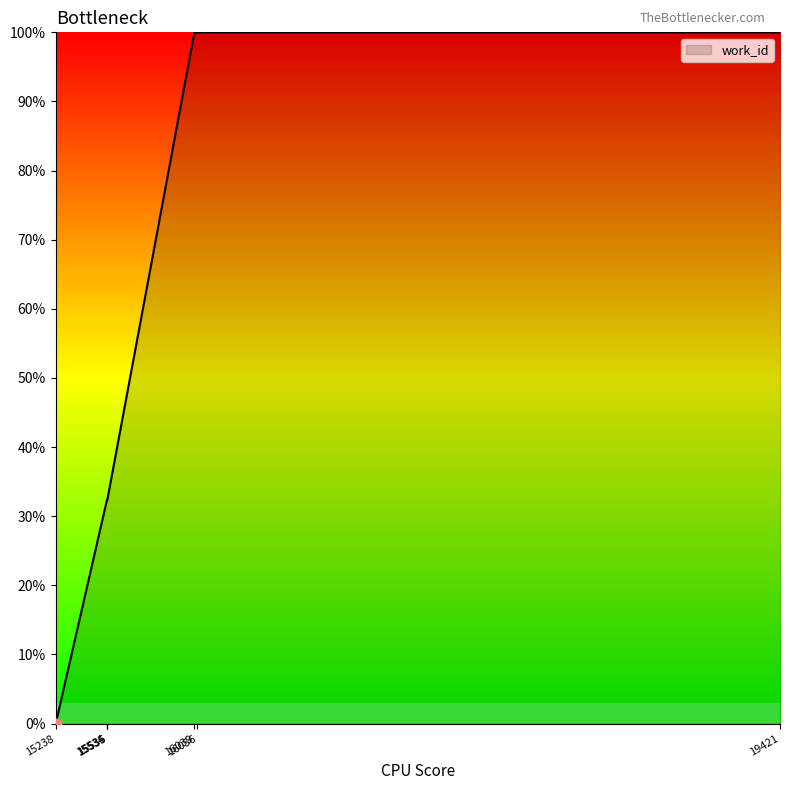

What is the change in value from 15238 to 16056?

+100.0